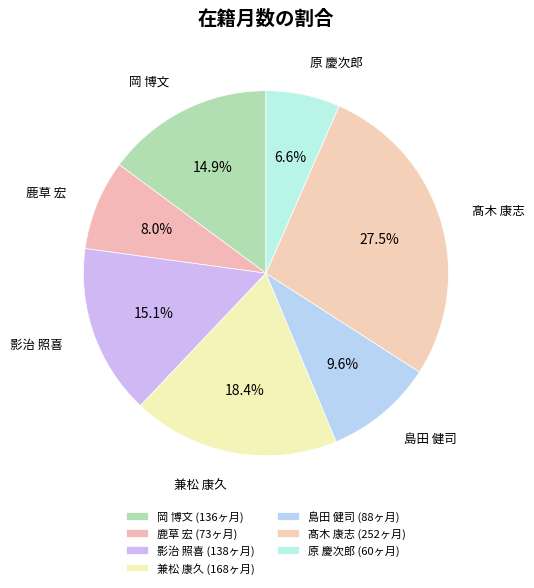

How many slices are in this pie chart?

7